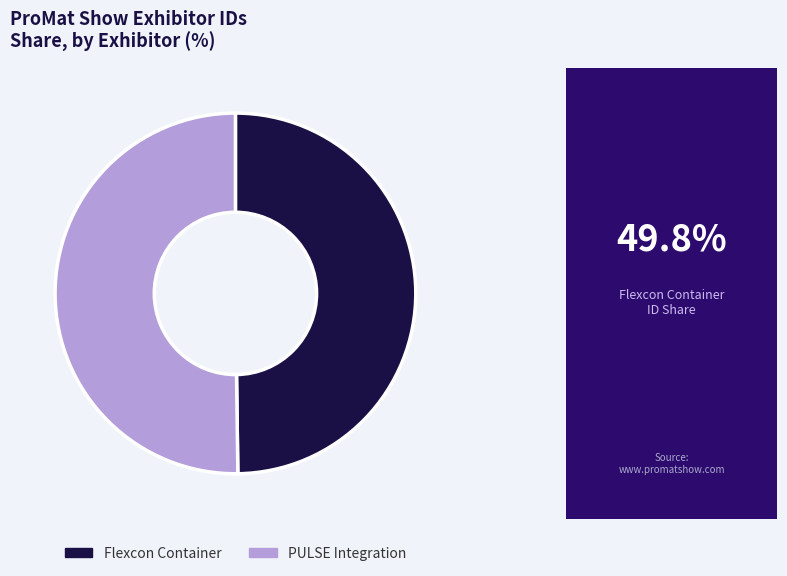

Is the sum of Flexcon Container and PULSE Integration greater than half?

Yes